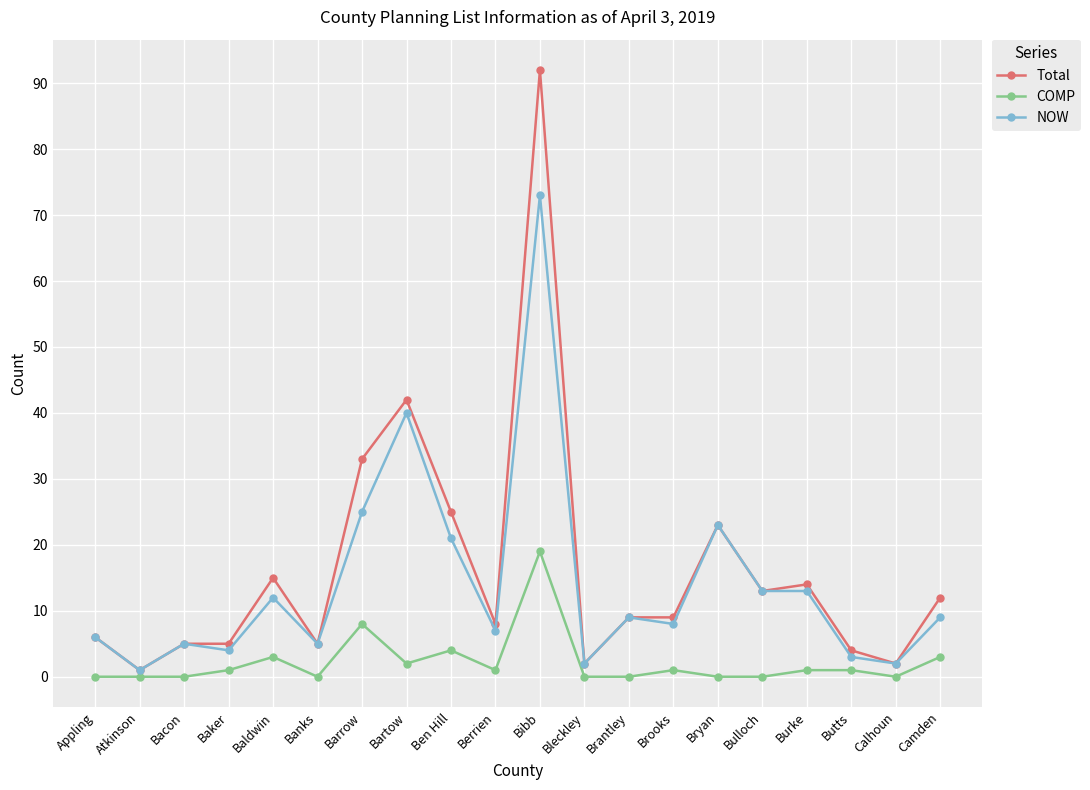

Is the value of COMP at Calhoun greater than the value of Total at Bartow?

No